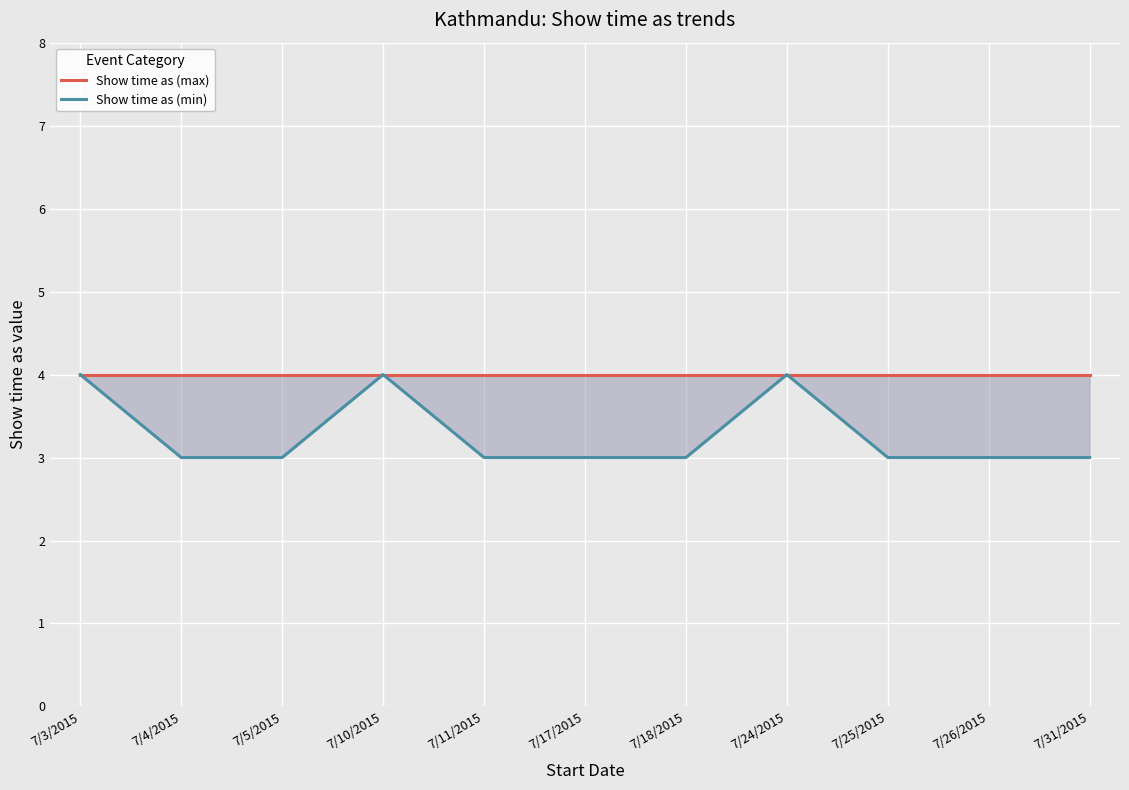

At which category is the sum across all series the highest?

7/3/2015